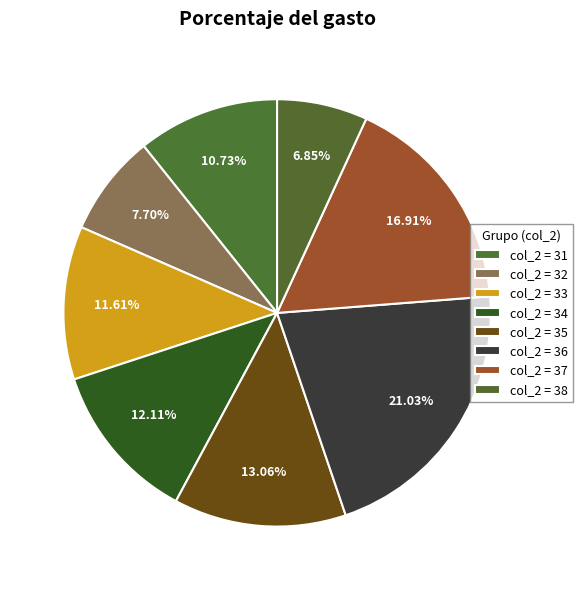

How many segments does this pie chart have?

8